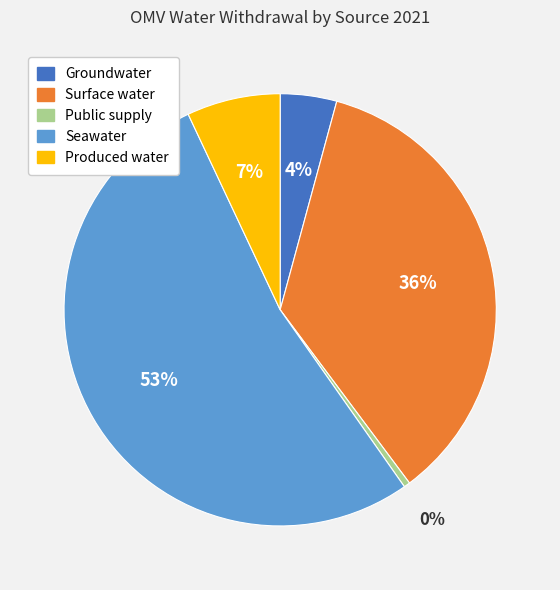

Which category accounts for the majority?

Seawater